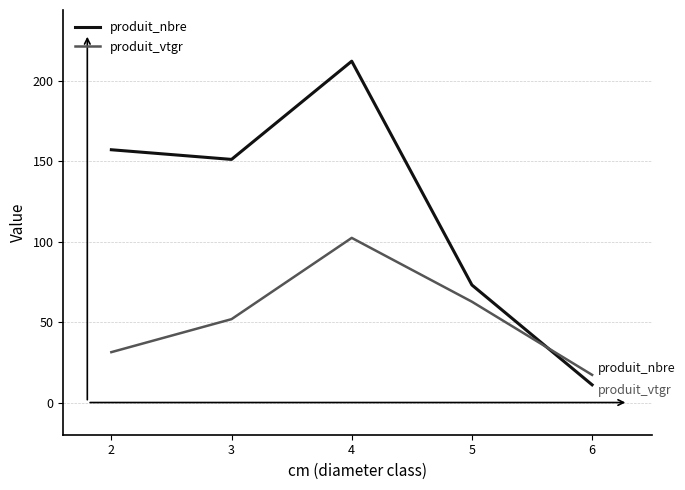

At which label does produit_nbre reach its peak?

4